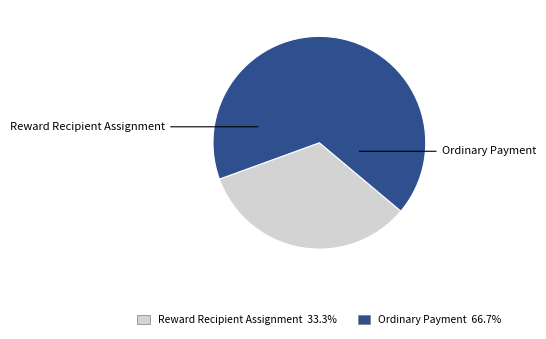

Which category accounts for the majority?

Ordinary Payment